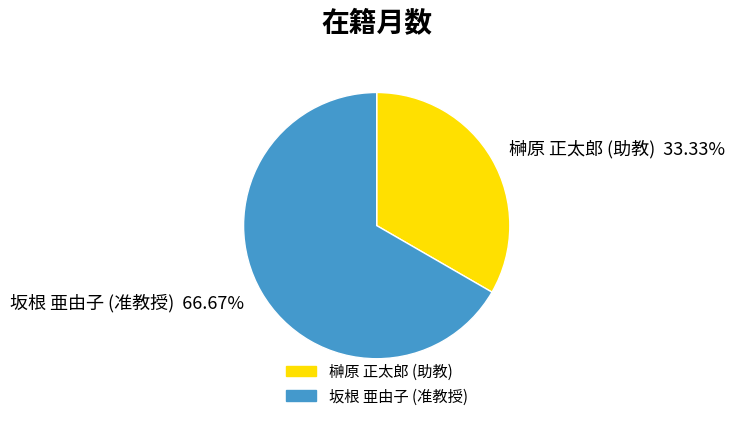

What percentage is the 榊原 正太郎 (助教) slice, to the nearest percent?

33%